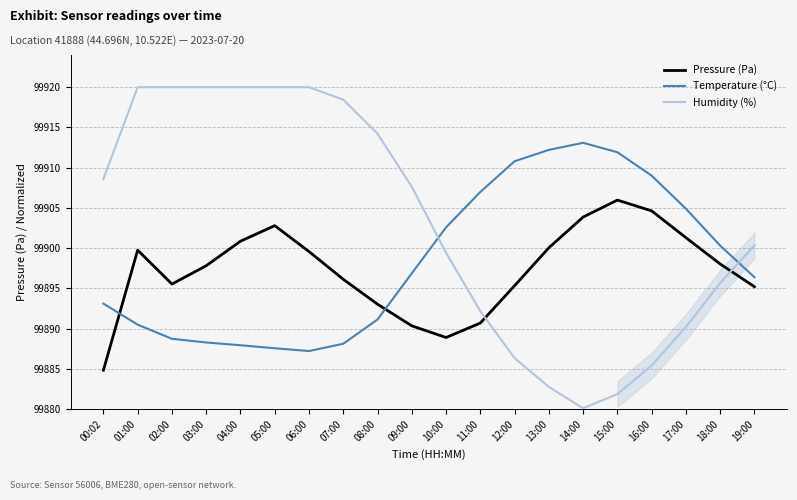

What are all the series names shown in the legend?

Pressure (Pa), Temperature (°C), Humidity (%)